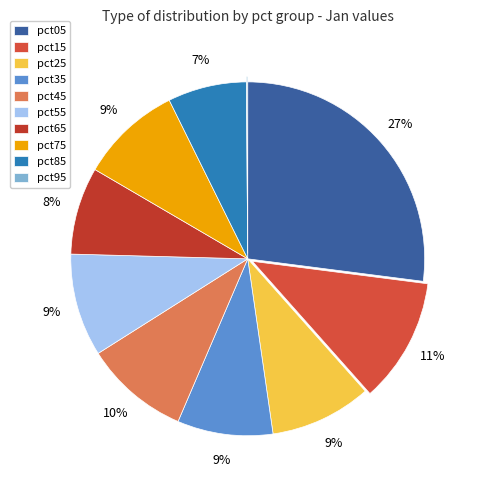

Which category has the biggest portion of the pie?

pct05